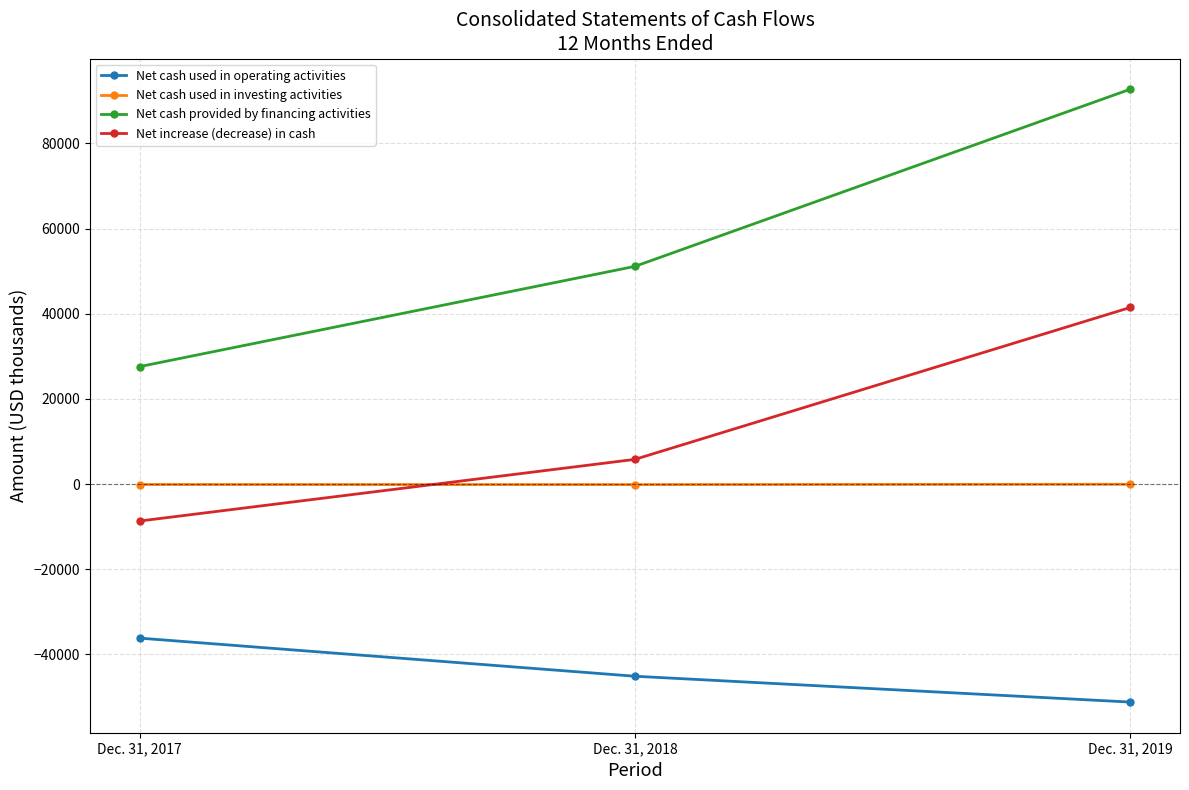

What is the average value of the Net increase (decrease) in cash series?

12874